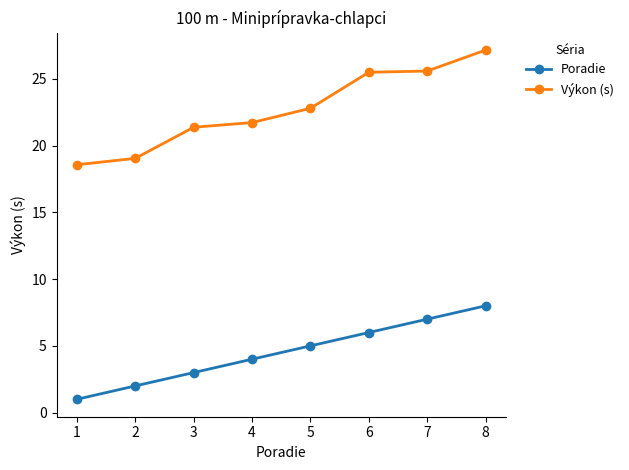

What is the value of the Poradie point at the 7th from the left?

7.0